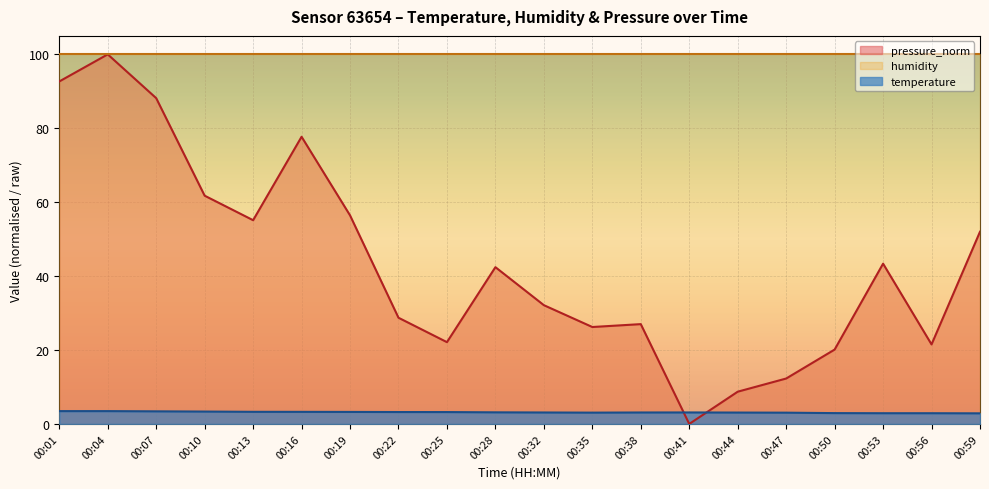

What is the approximate value of pressure_norm at 00:01?

92.7